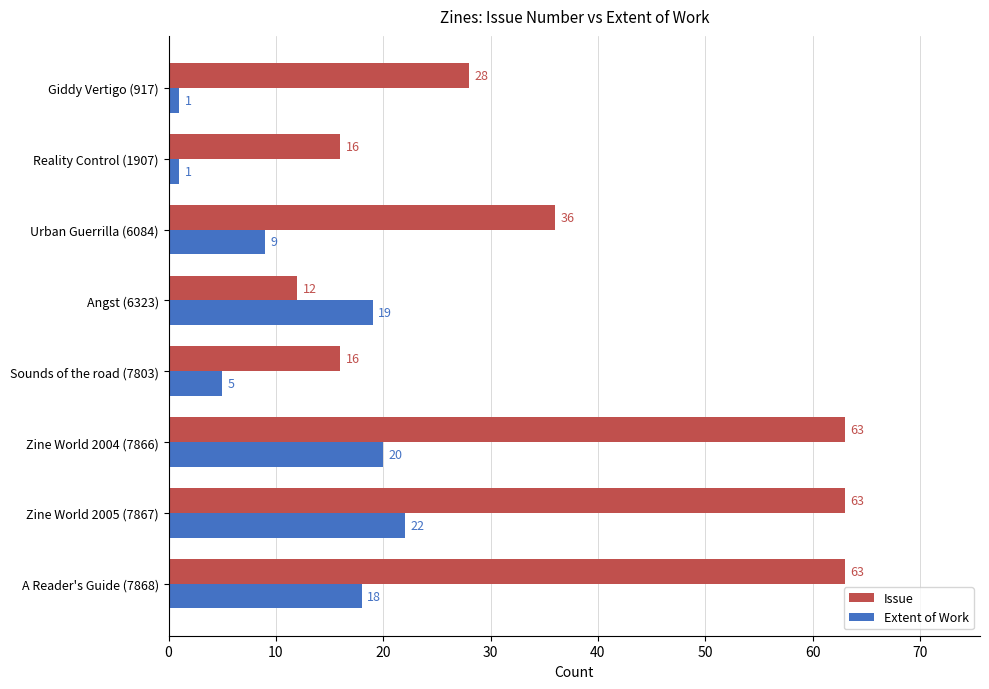

Is it true that Issue equals 17 at Urban Guerrilla (6084)?

False